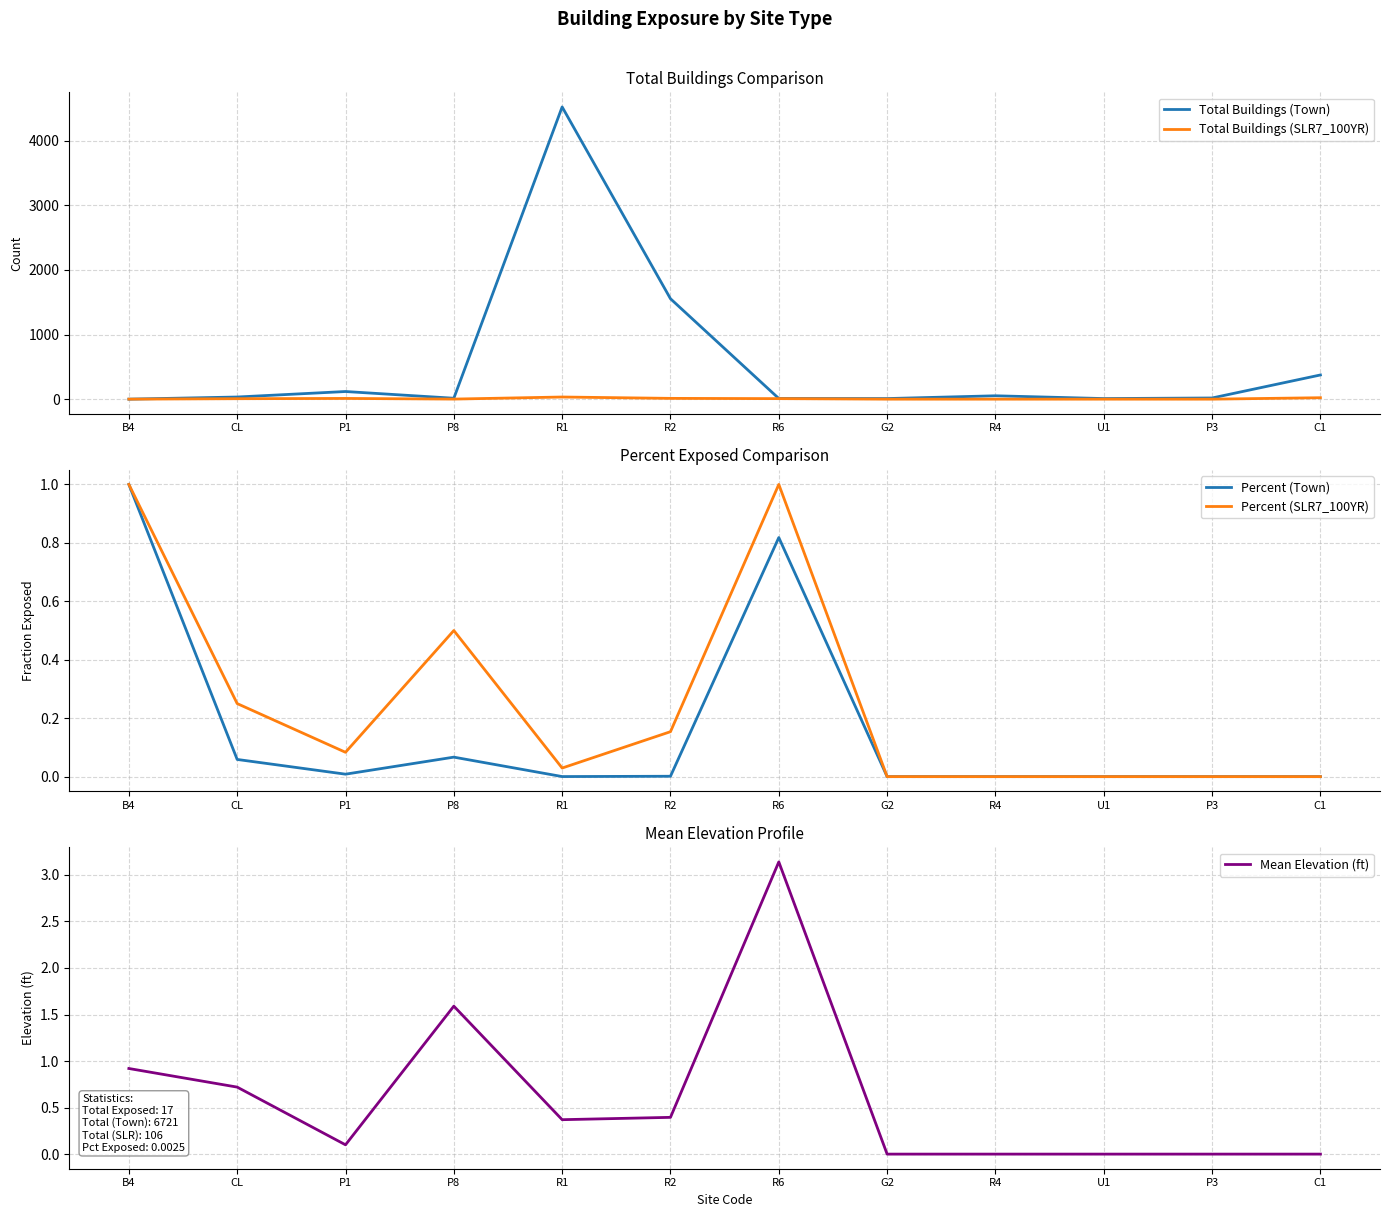

True or false: Total Buildings (Town) and Percent (Town) cross at least once.

False